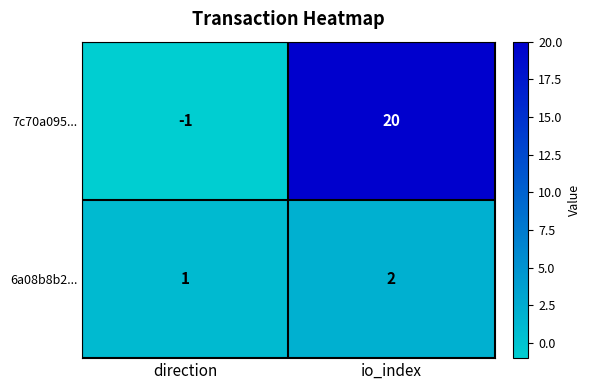

Rank the series by their maximum value, from highest to lowest.

7c70a095..., 6a08b8b2...